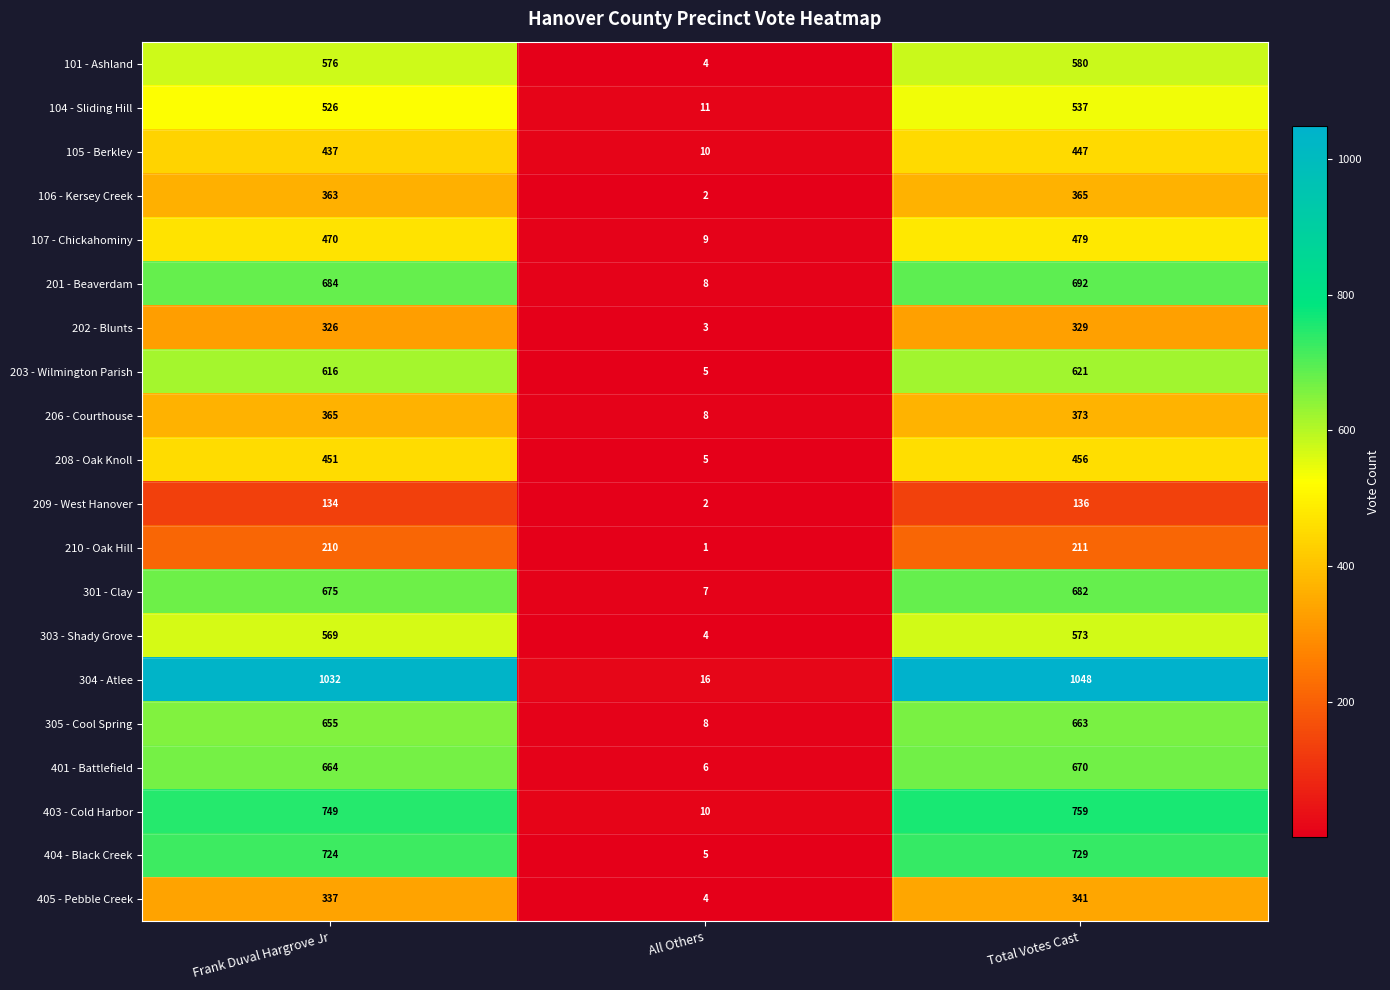

What is the greatest value displayed?

1048